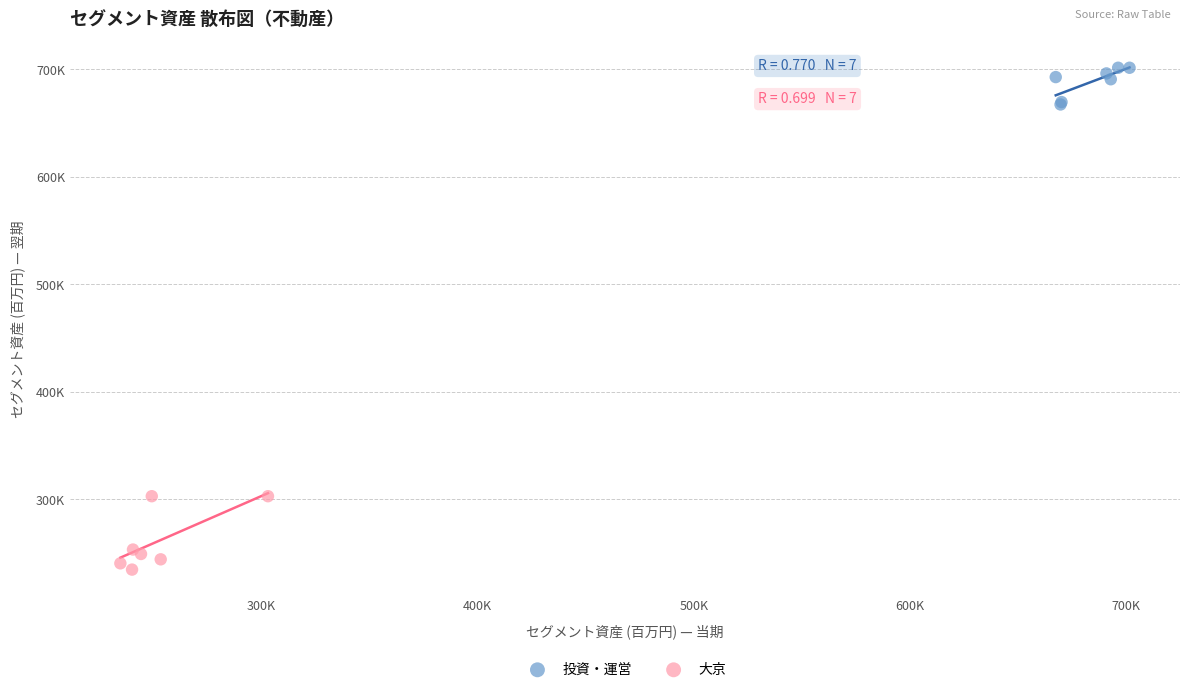

Which series has the largest Y range (max minus min)?

大京